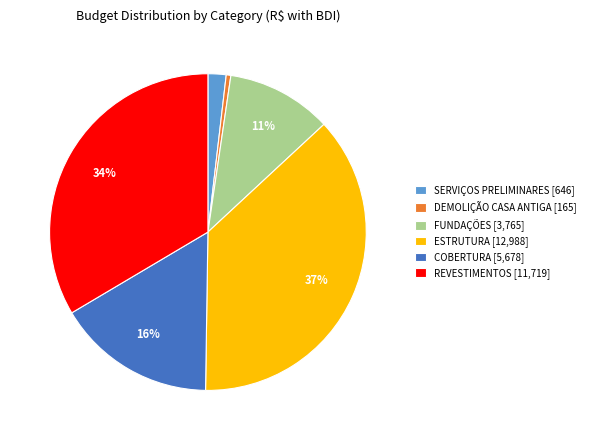

Rank the categories by value from highest to lowest.

ESTRUTURA, REVESTIMENTOS, COBERTURA, FUNDAÇÕES, SERVIÇOS PRELIMINARES, DEMOLIÇÃO CASA ANTIGA